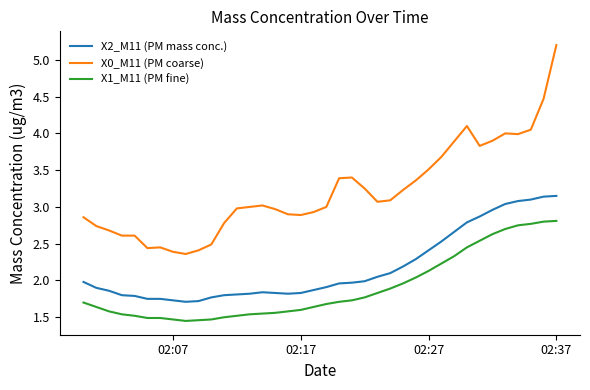

True or false: X0_M11 (PM coarse) and X2_M11 (PM mass conc.) intersect in this chart.

False